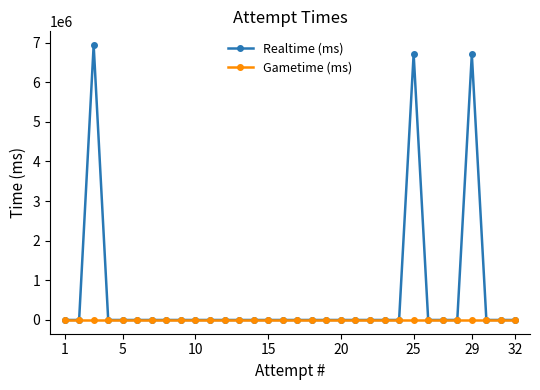

Which series has the largest total across all categories?

Realtime (ms)